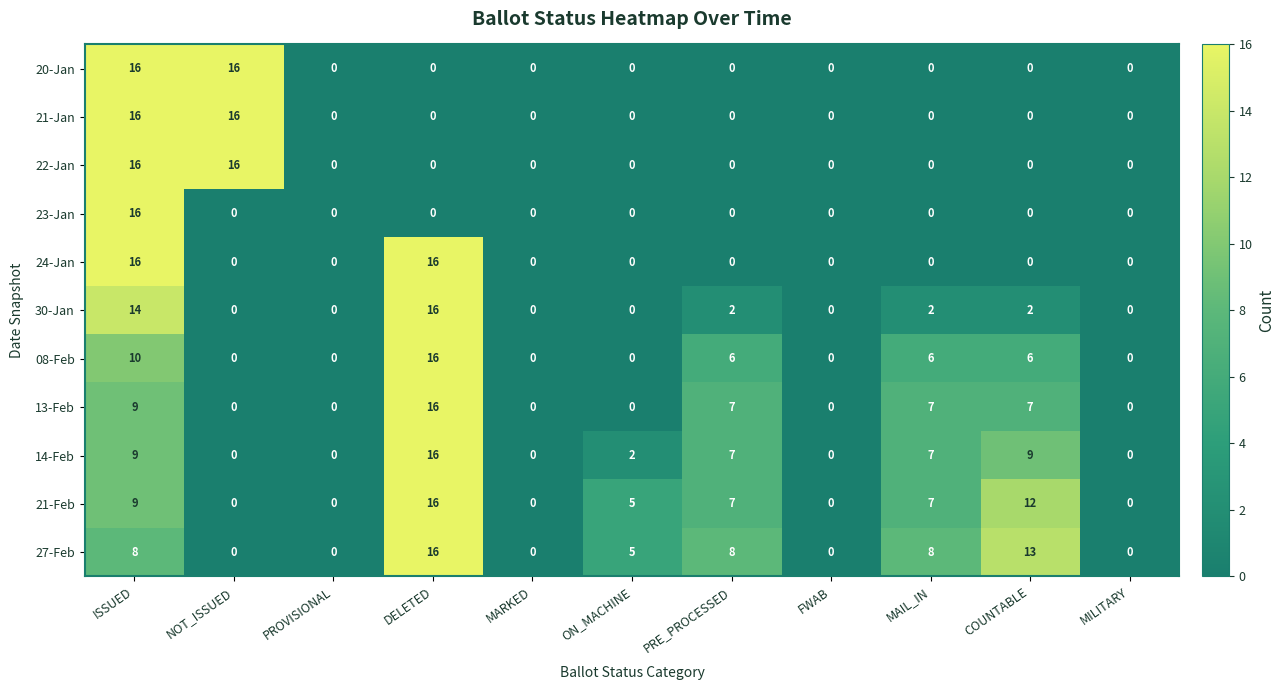

What is the greatest value displayed?

16